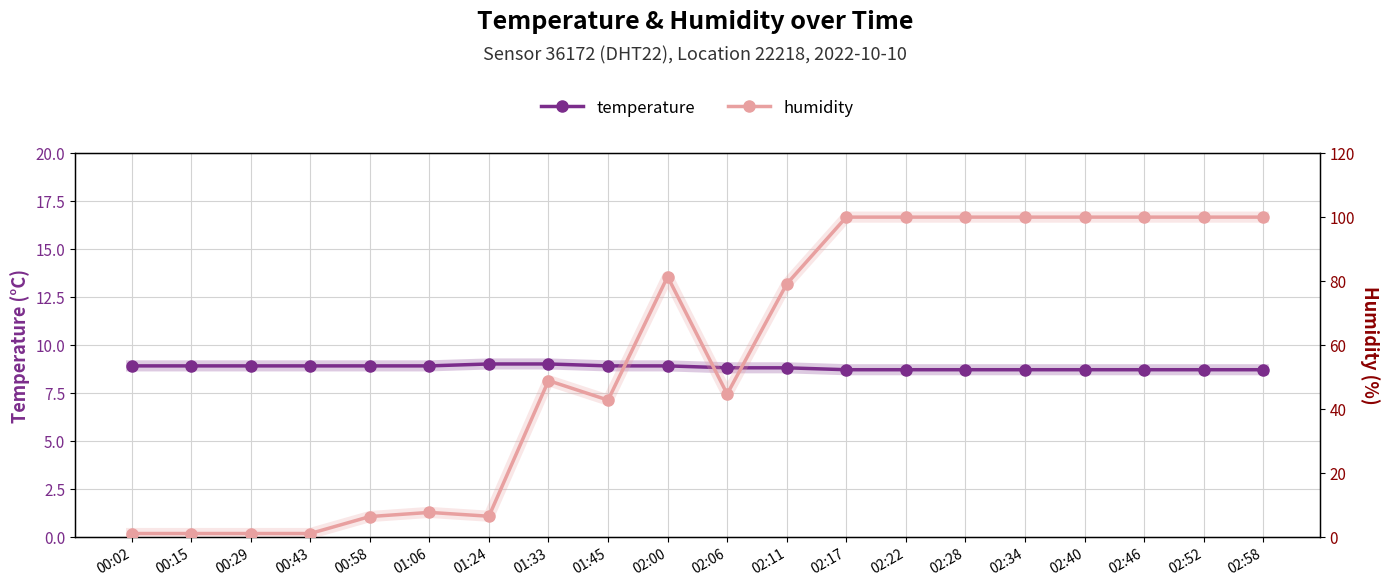

Which category has the lowest value across all series?

00:02